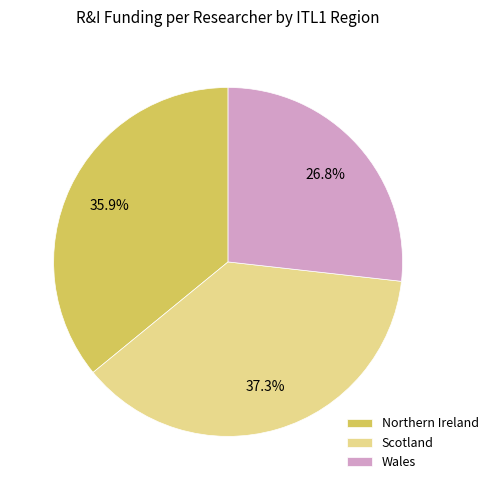

To the nearest percent, what portion does Wales represent?

27%